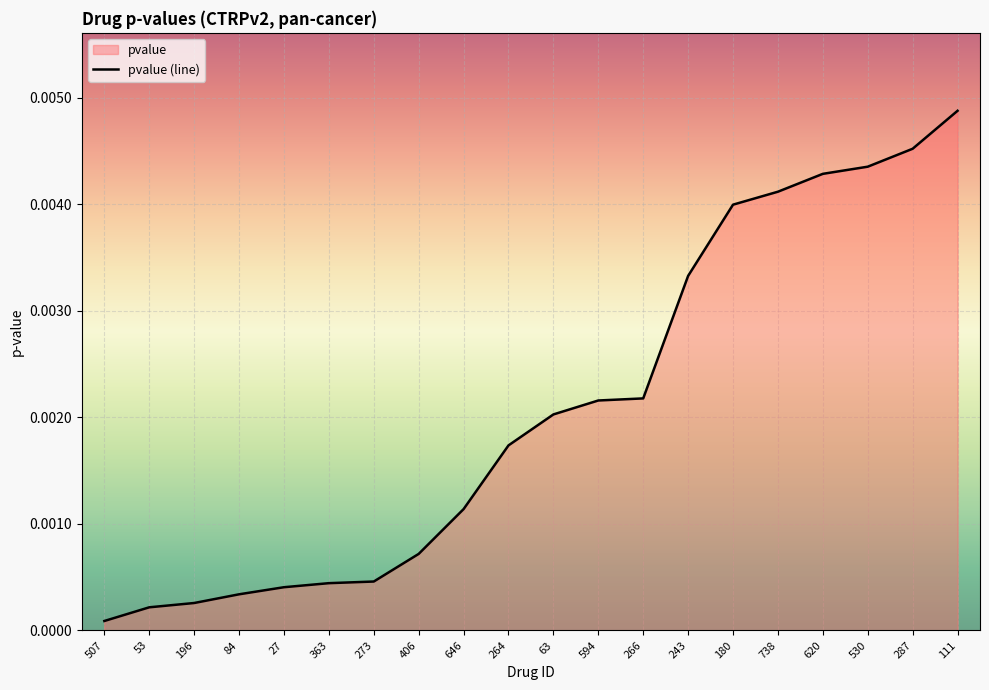

Does the chart display data point markers on the line(s)?

No